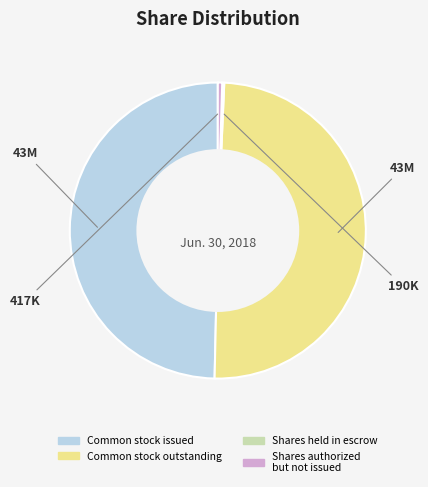

Is there a majority slice in this chart?

No